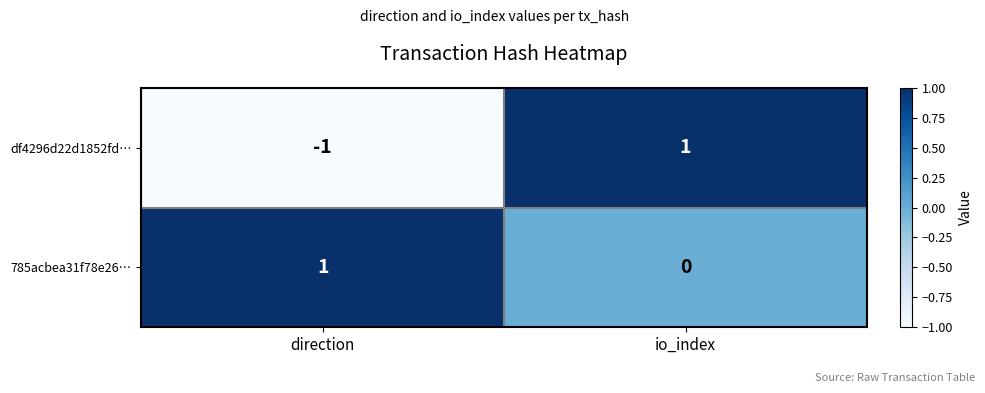

At io_index, list the series in order from largest to smallest.

df4296d22d1852fd…, 785acbea31f78e26…